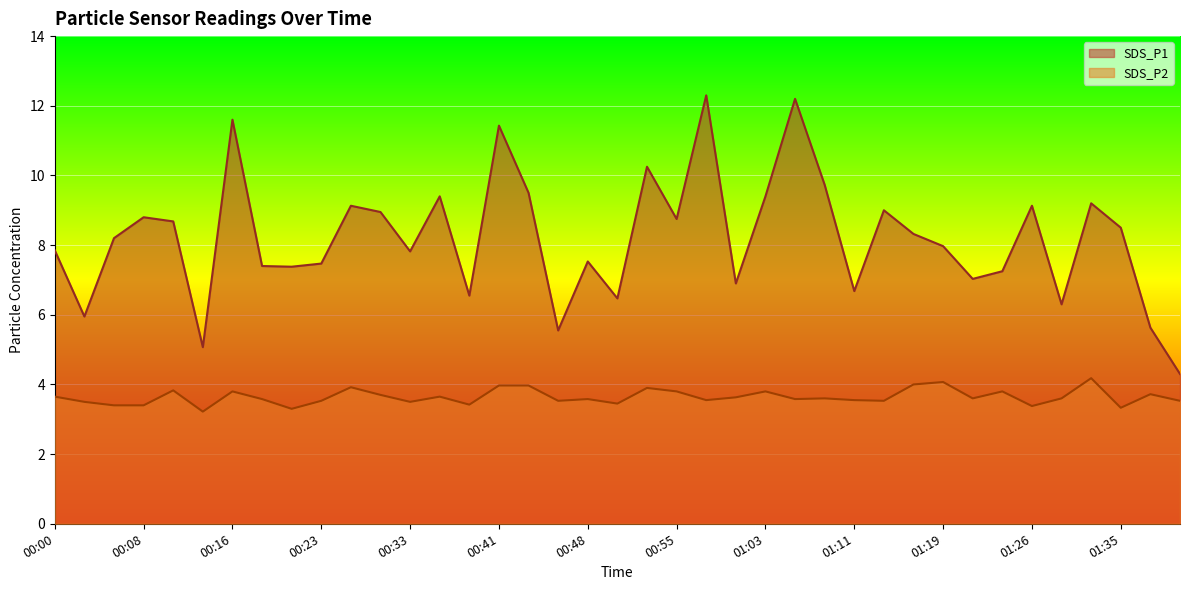

True or false: SDS_P2 and SDS_P1 intersect in this chart.

False